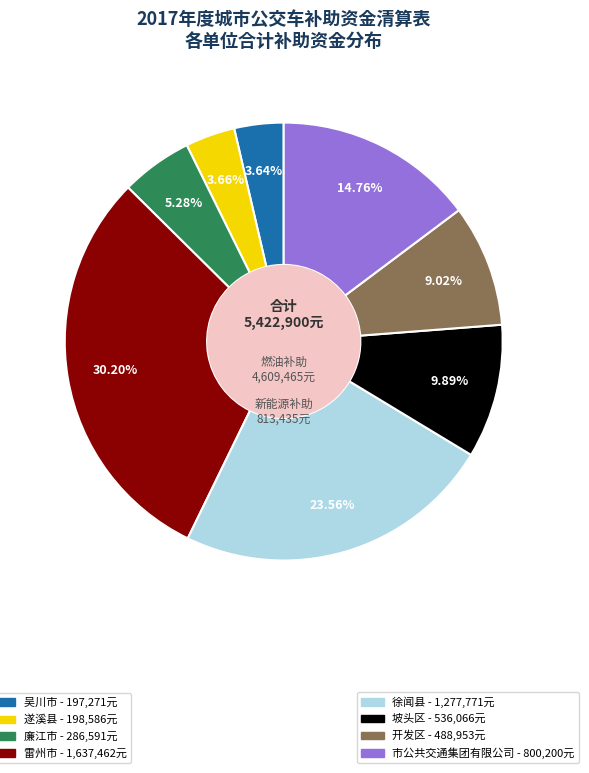

To the nearest percent, what is the average slice percentage?

12%